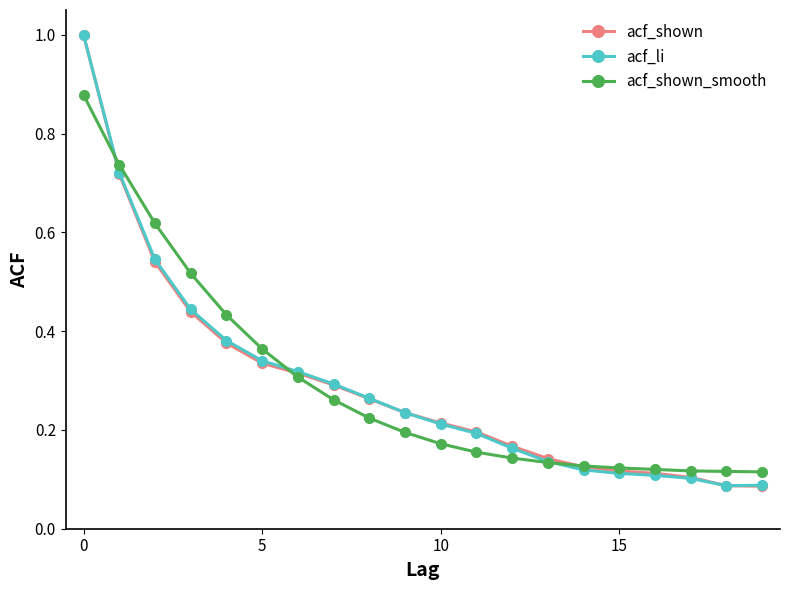

Rank the series by their average value, from lowest to highest.

acf_shown_smooth, acf_li, acf_shown